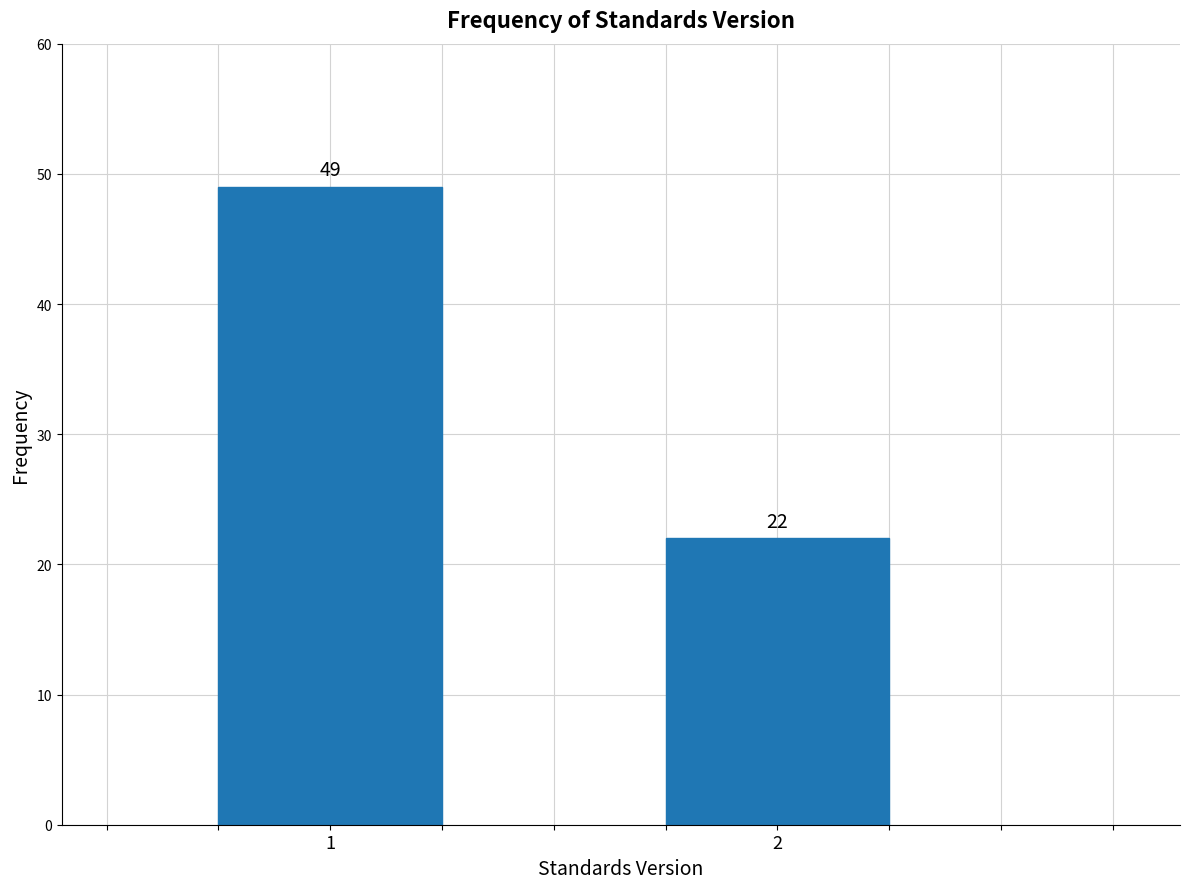

Reading left to right, list all the values displayed in this chart.

1=49	2=22